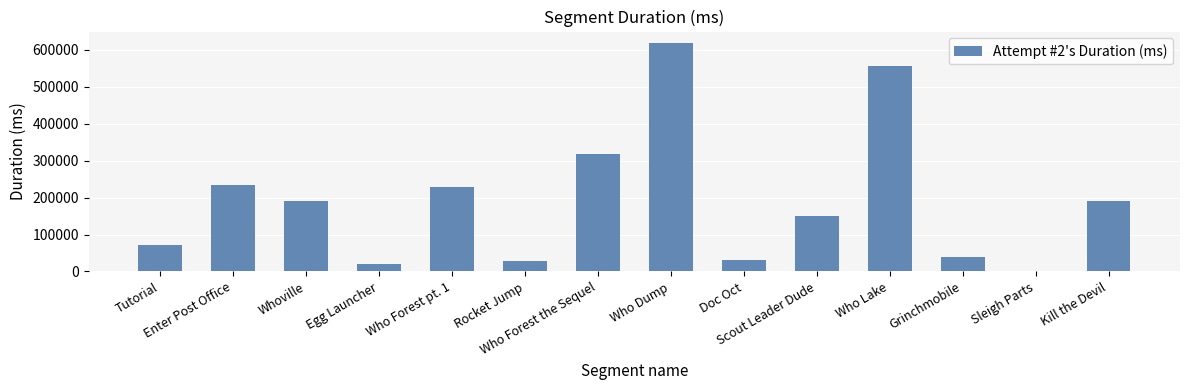

At which label is the value closest to 309500?

Who Forest the Sequel